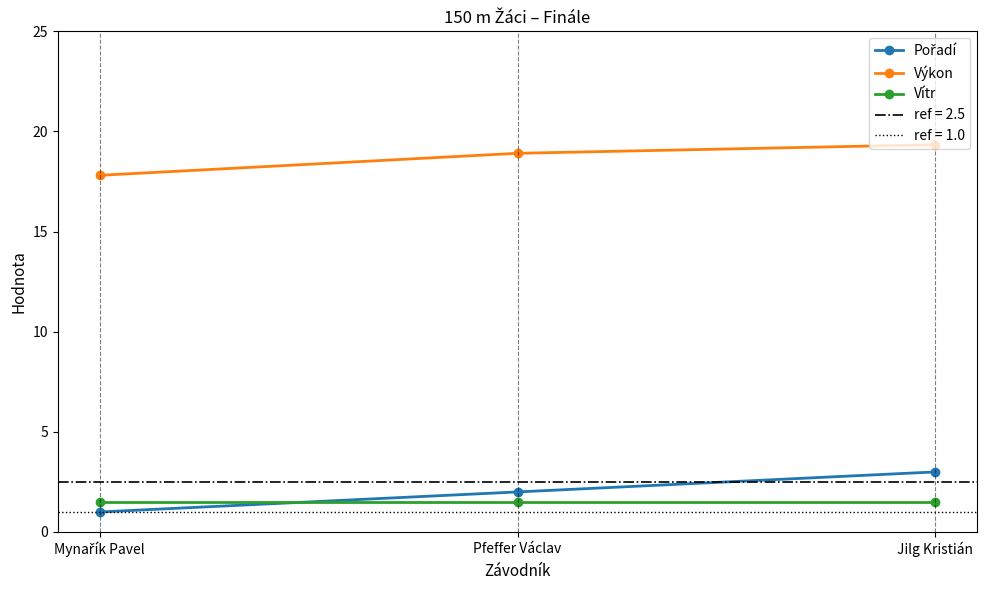

At how many categories does at least one series exceed 3?

3